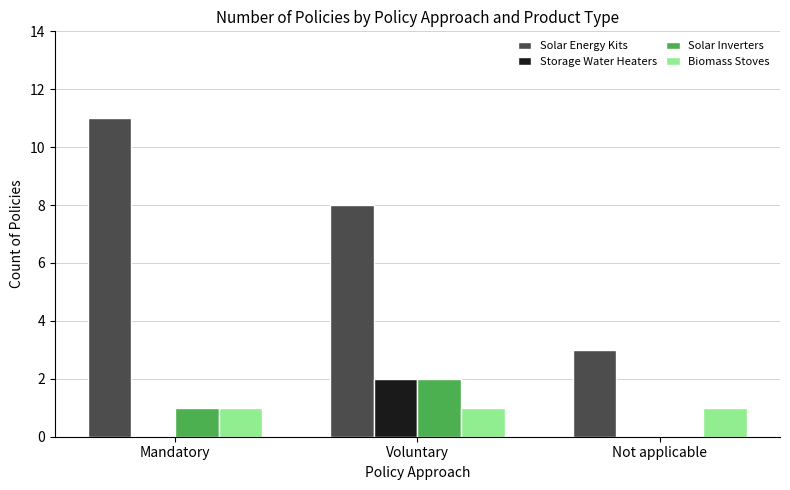

Count the number of data series in this chart.

4